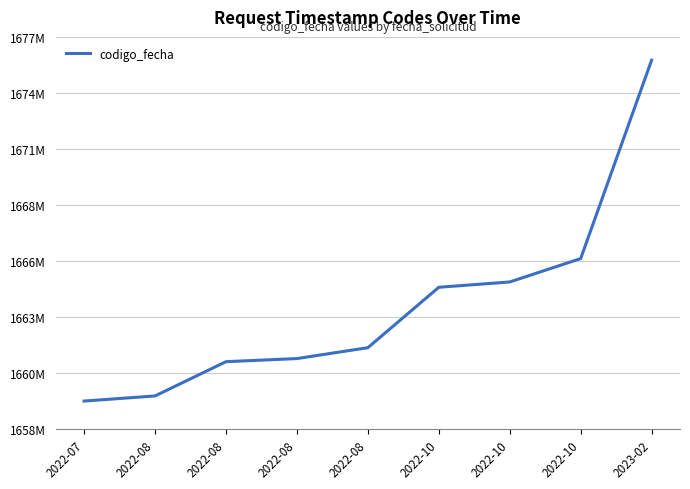

What is the smallest value displayed?

1659356019